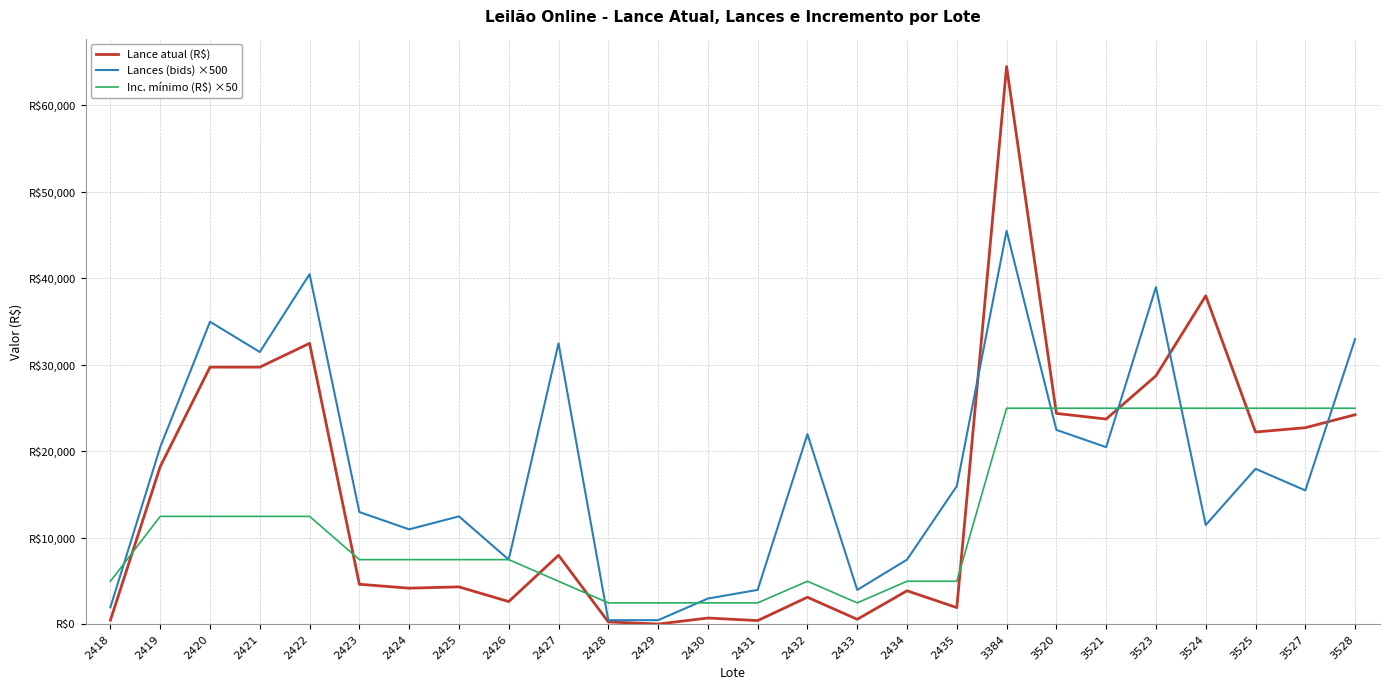

True or false: Inc. mínimo (R$) ×50 and Lance atual (R$) cross at least once.

True